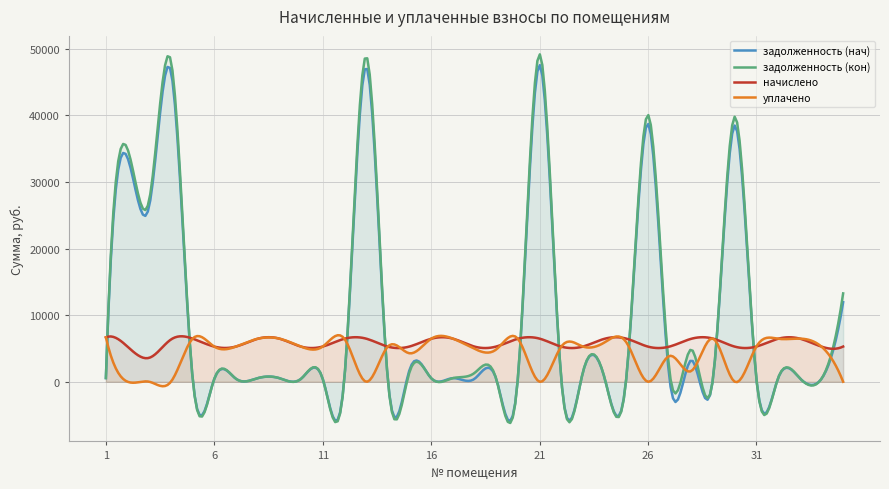

Count the number of categories in the chart.

300